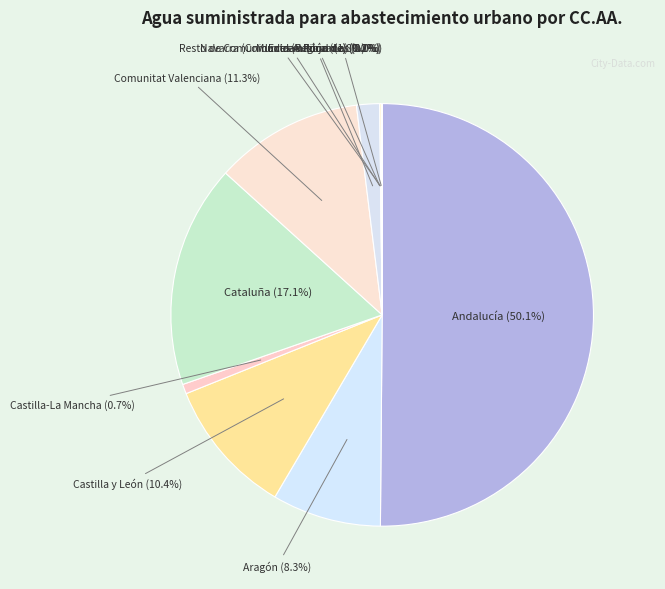

The Murcia (Región de) slice represents 1% of the pie. True or false?

False